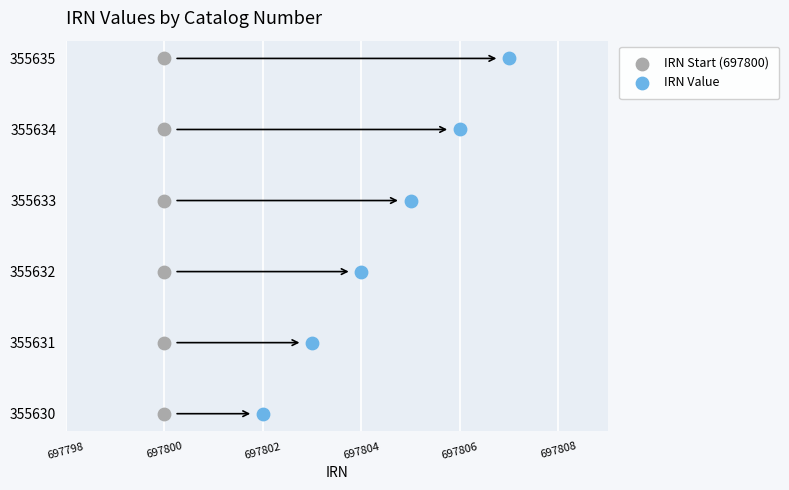

Which series reaches the minimum Y coordinate?

IRN Start (697800)